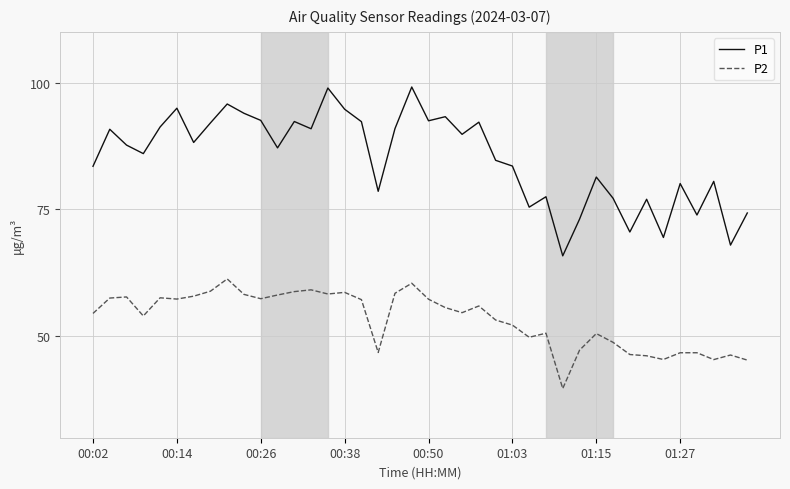

True or false: P2 and P1 intersect in this chart.

False